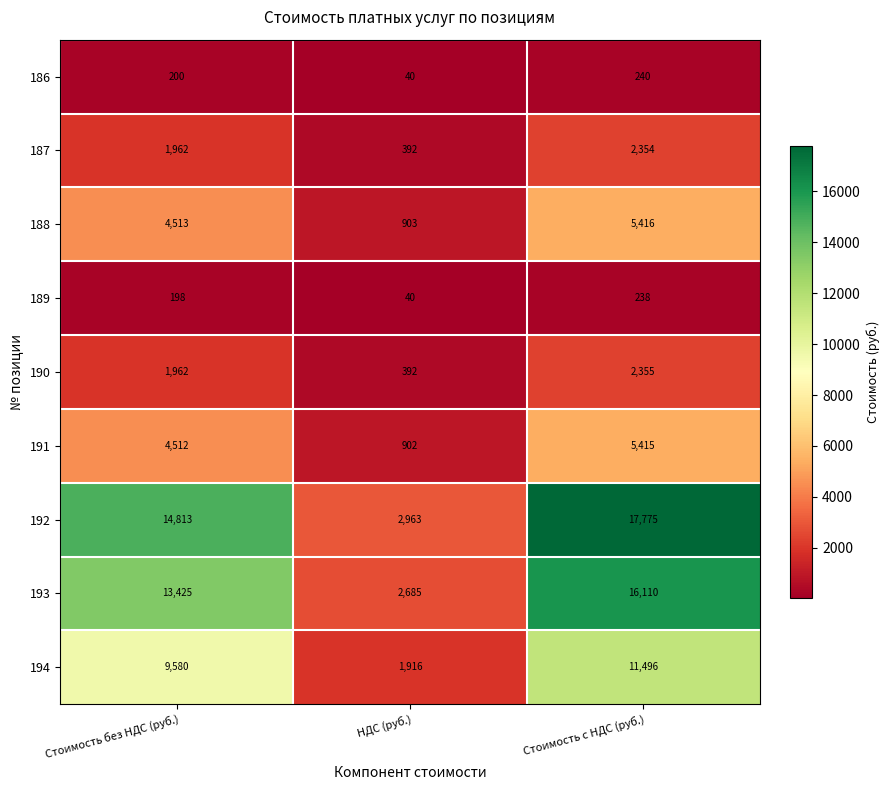

Count the number of categories in the chart.

3